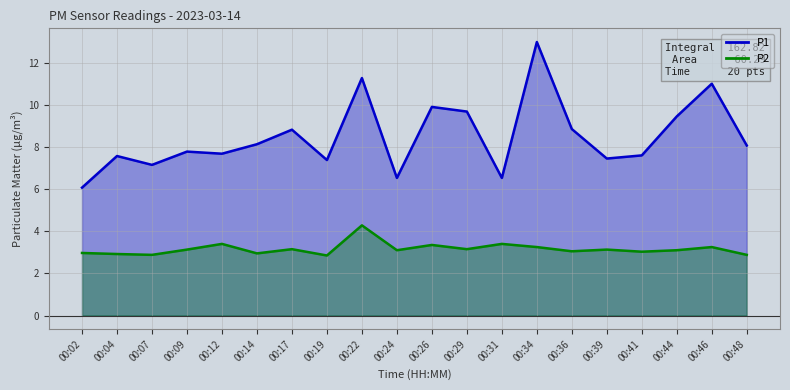

At which category does P2 reach its first local valley?

00:07